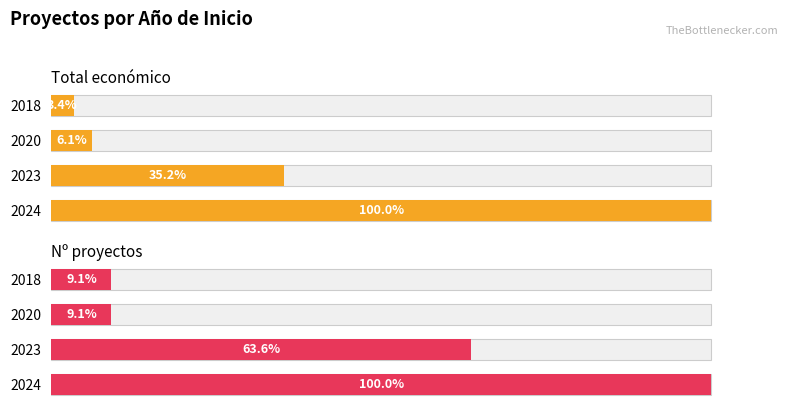

The value of Nº proyectos at 2 is 63.6. True or false?

True